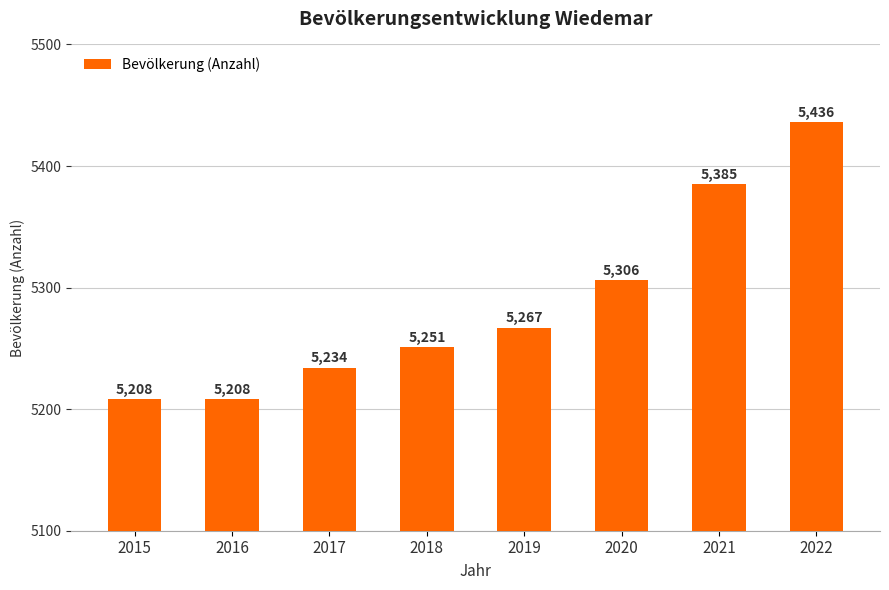

Does the chart contain any negative values?

No